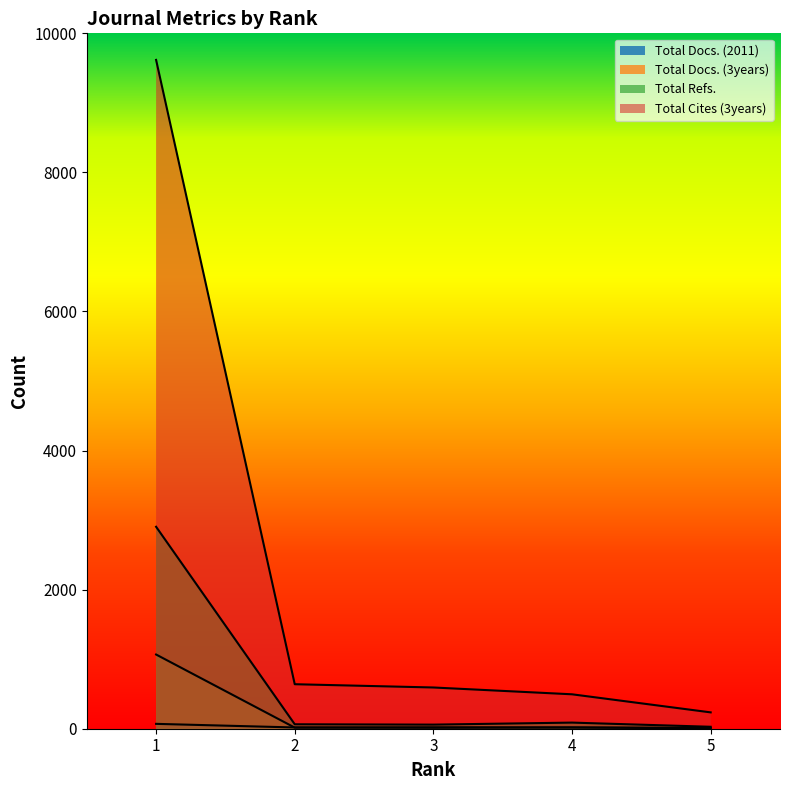

True or false: Total Refs. and Total Docs. (2011) cross at least once.

False